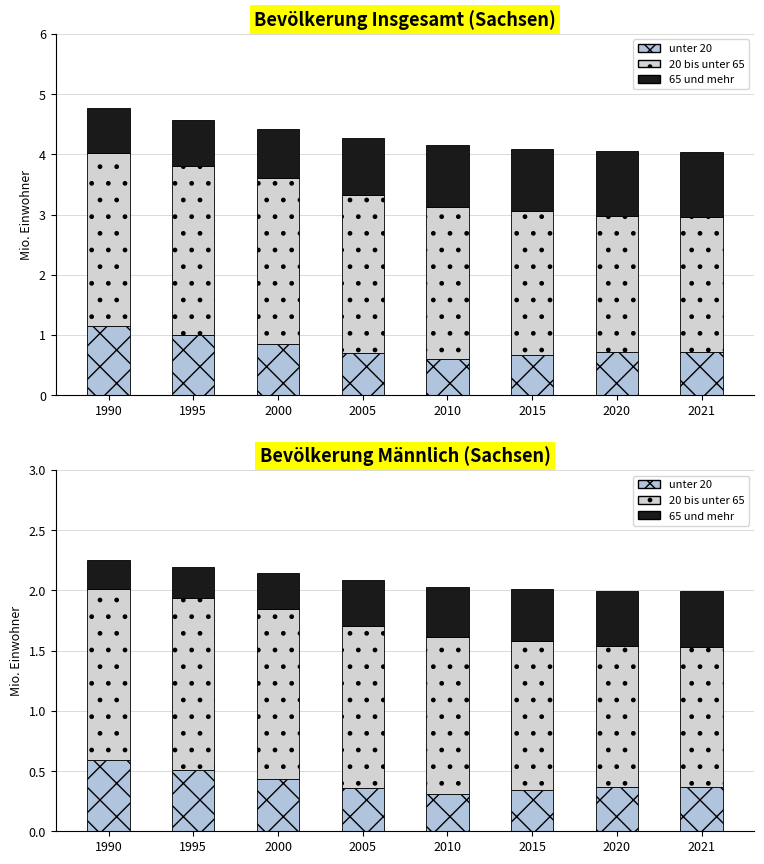

Which series changed the most between 2015 and 2021?

20 bis unter 65